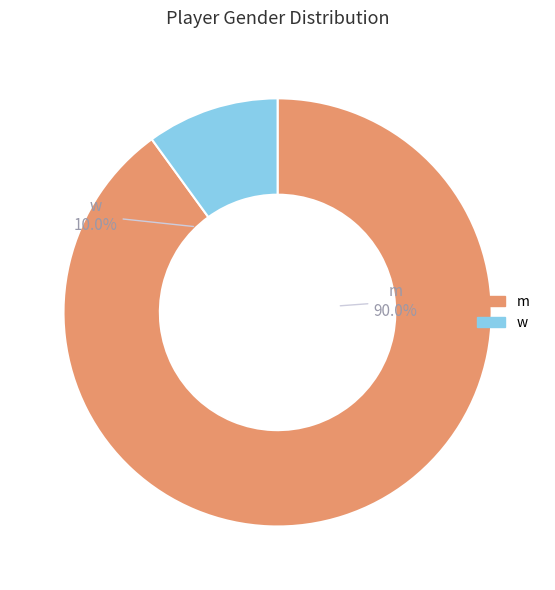

Which slice is the smallest?

w